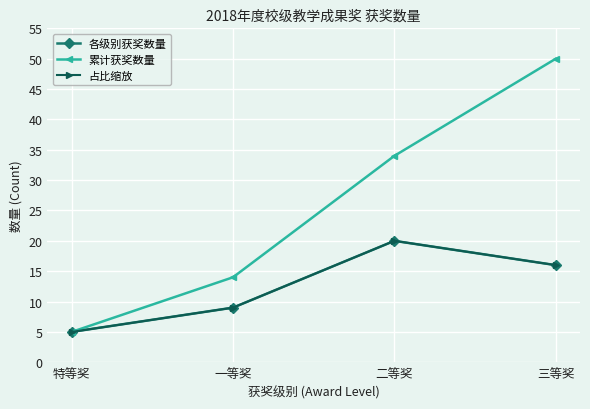

At which label does 累计获奖数量 first exceed 34?

三等奖